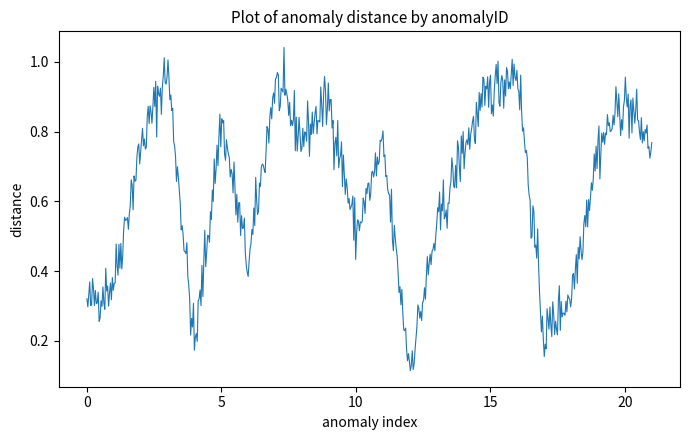

How many lines are shown in the chart?

1